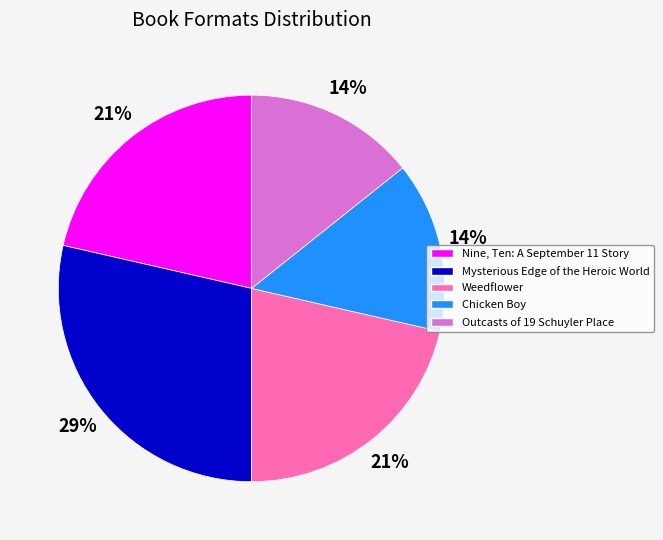

Combined, do Mysterious Edge of the Heroic World and Outcasts of 19 Schuyler Place account for over 50%?

No